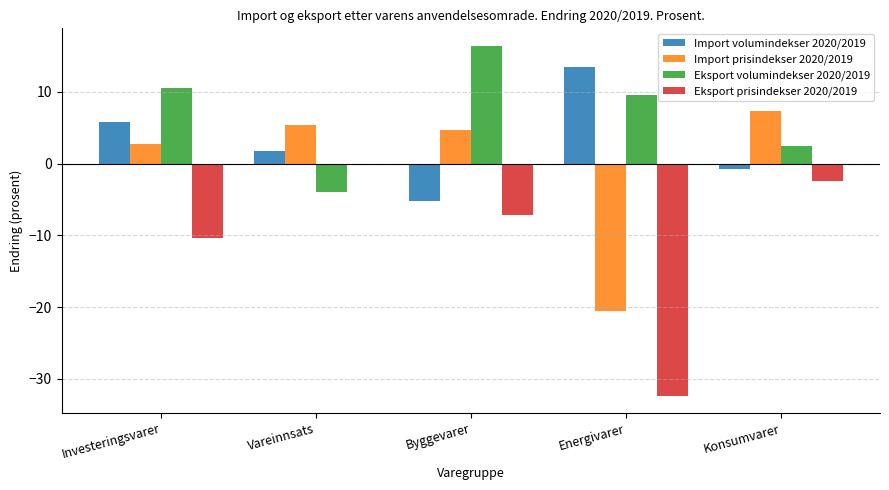

What is the value of the Eksport volumindekser 2020/2019 bar at the 4th from the left?

9.5